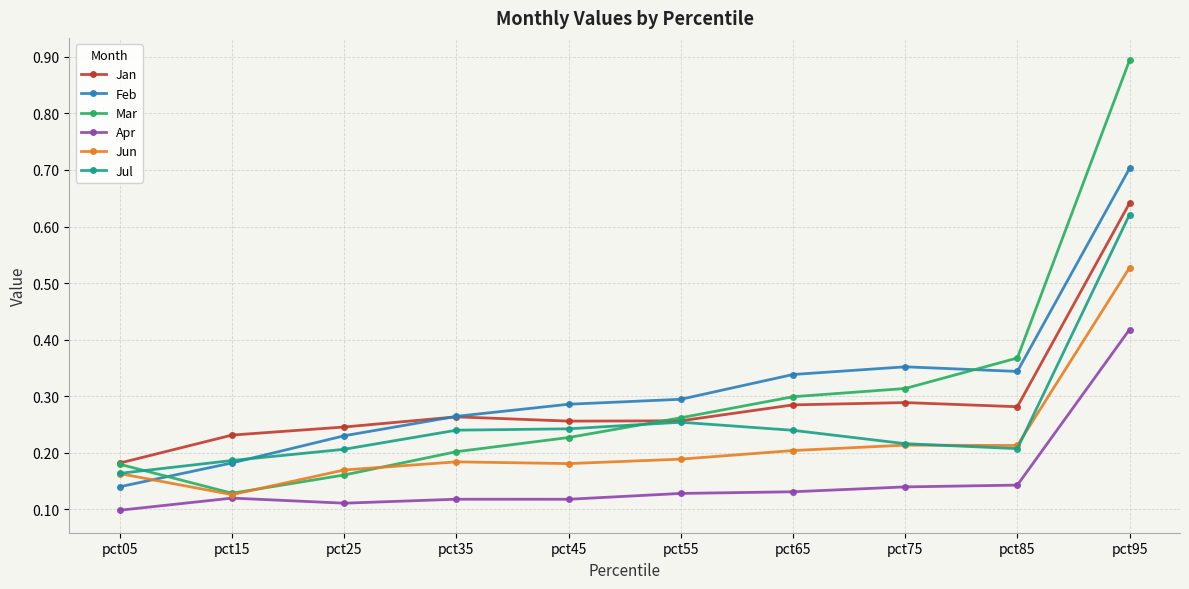

Where is Jan nearest to the value 0?

pct05